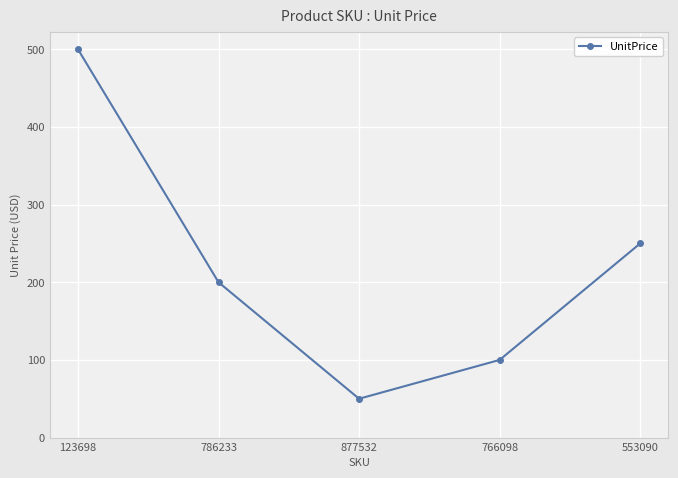

What is the sum of all values?

1100